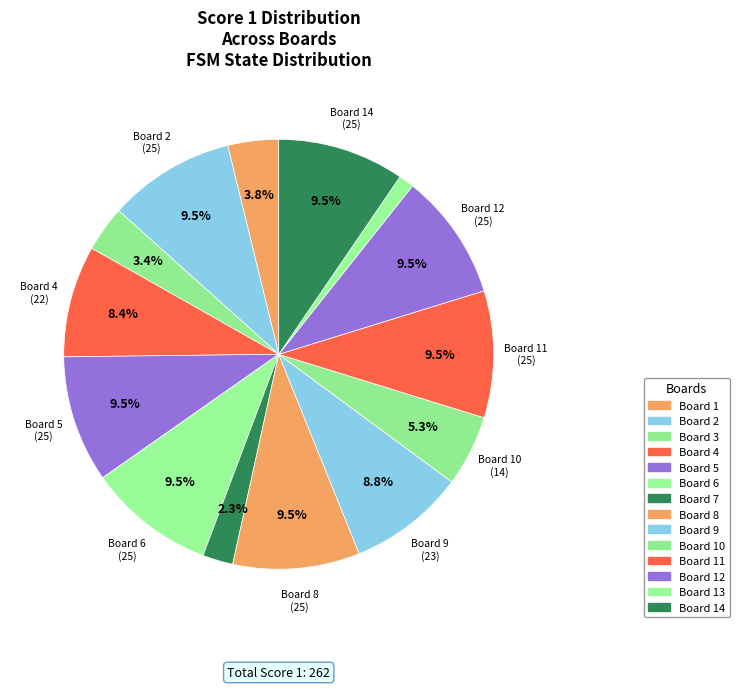

How many slices are in this pie chart?

14